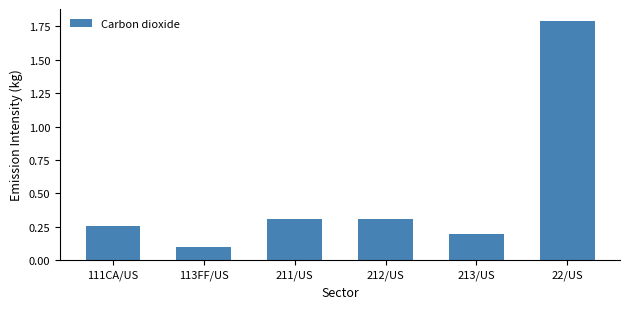

True or false: the data shows 0.2 at 213/US.

True